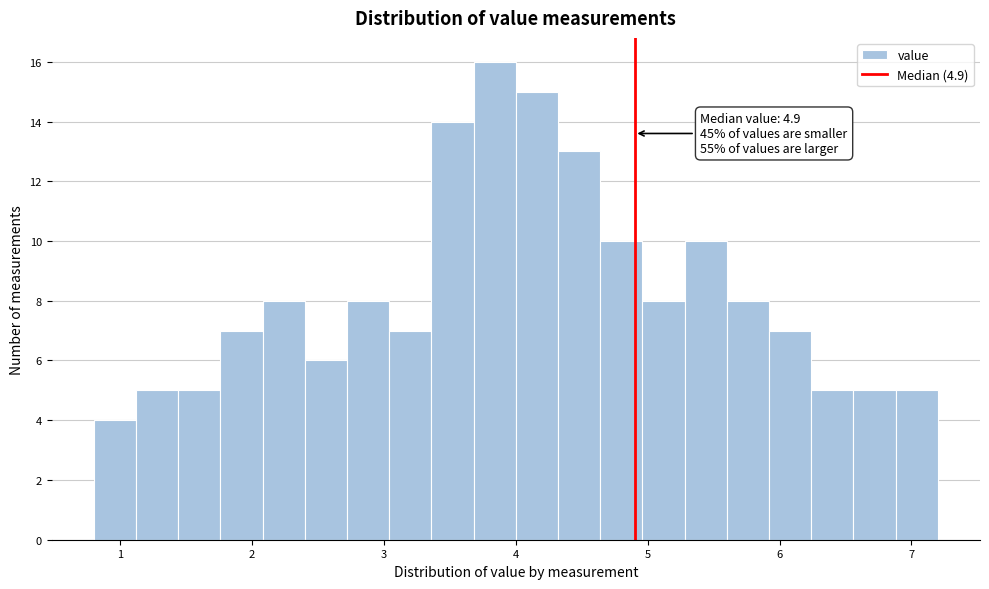

Read against the x-axis, roughly where is the centre of the tallest bar?

3.8